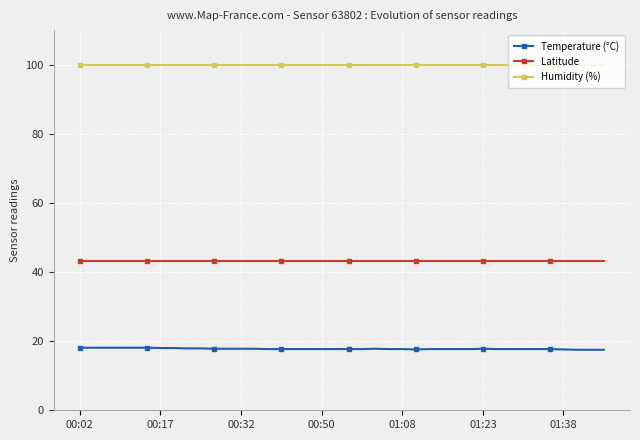

True or false: Temperature (°C) and Latitude intersect in this chart.

False